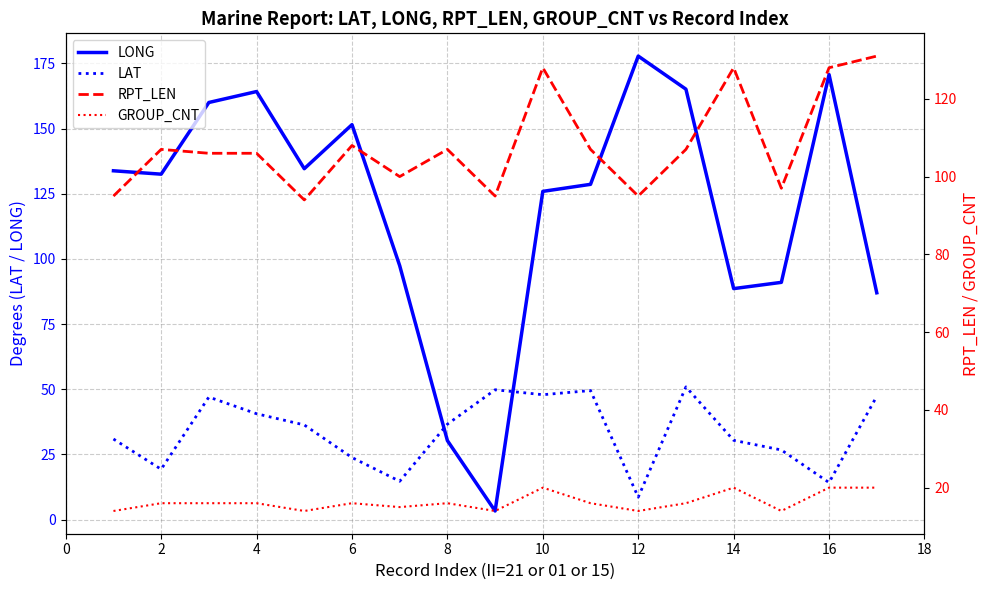

The value of LAT at 14 is 30.4. True or false?

True